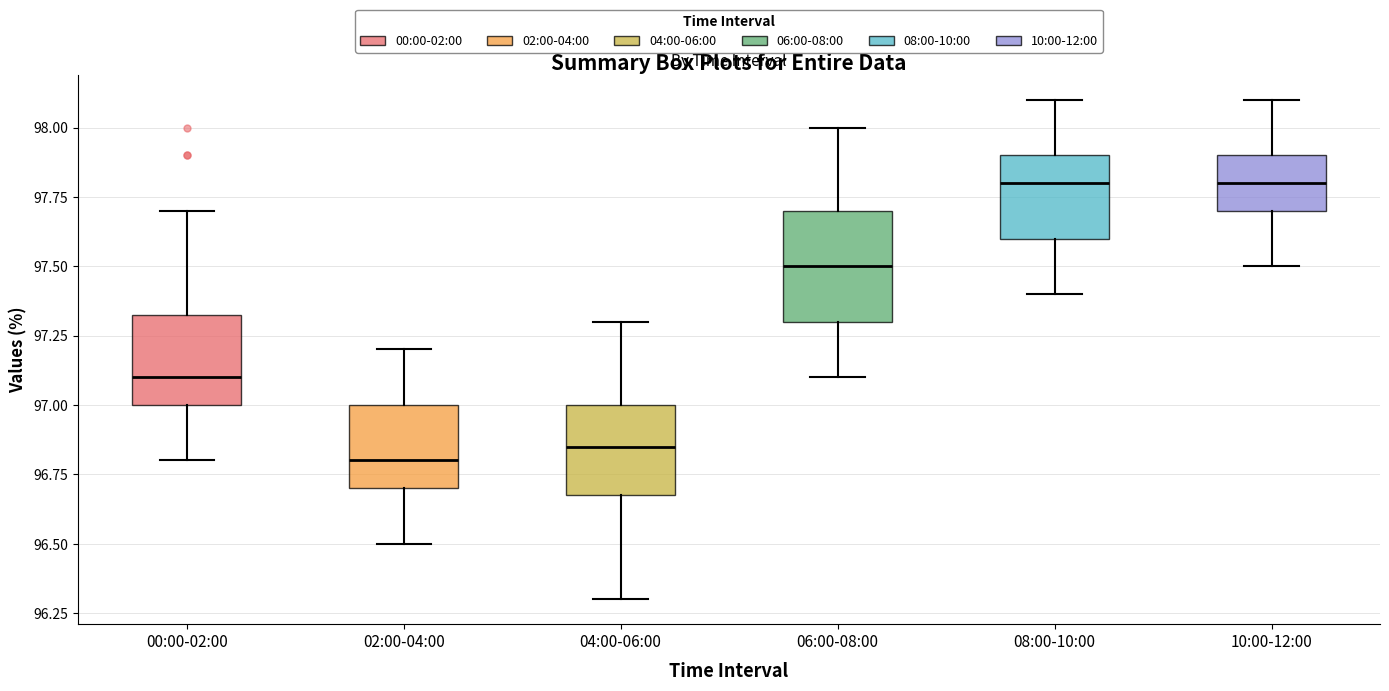

Reading left to right, transcribe this box plot: for each box, give where its median line is, the range the box spans, and where its two whiskers end, as read against the y-axis. The values are not printed on the chart, so give them approximately, as read against the axis.

00:00-02:00: median 97.10, box 97.00 to 97.35, whiskers 96.80 to 97.70
02:00-04:00: median 96.80, box 96.70 to 97.00, whiskers 96.50 to 97.20
04:00-06:00: median 96.85, box 96.70 to 97.00, whiskers 96.30 to 97.30
06:00-08:00: median 97.50, box 97.30 to 97.70, whiskers 97.10 to 98.00
08:00-10:00: median 97.80, box 97.60 to 97.90, whiskers 97.40 to 98.10
10:00-12:00: median 97.80, box 97.70 to 97.90, whiskers 97.50 to 98.10